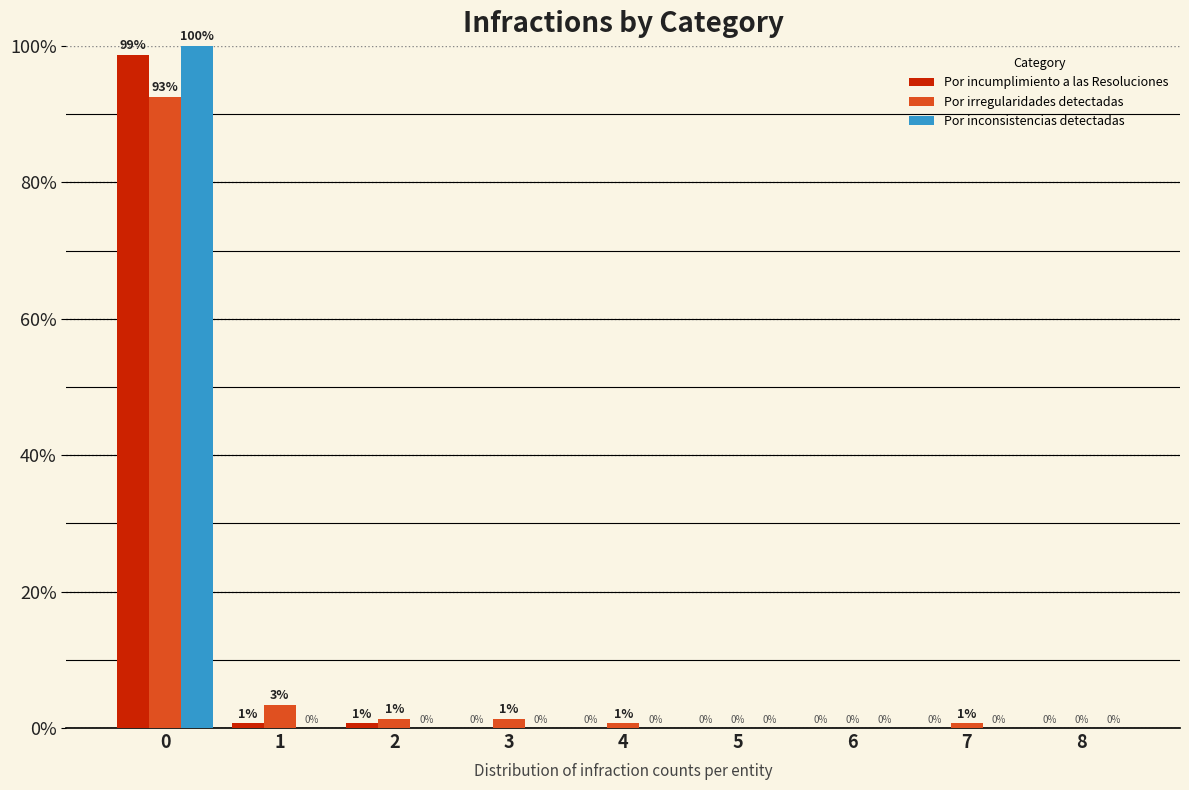

What is the maximum value shown in the chart?

100.0